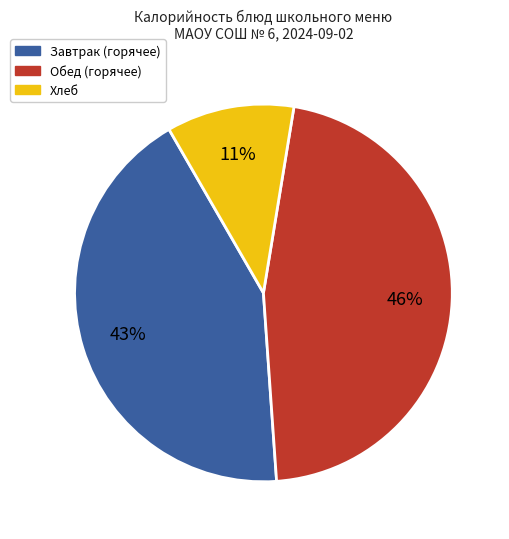

Is there a majority slice in this chart?

No